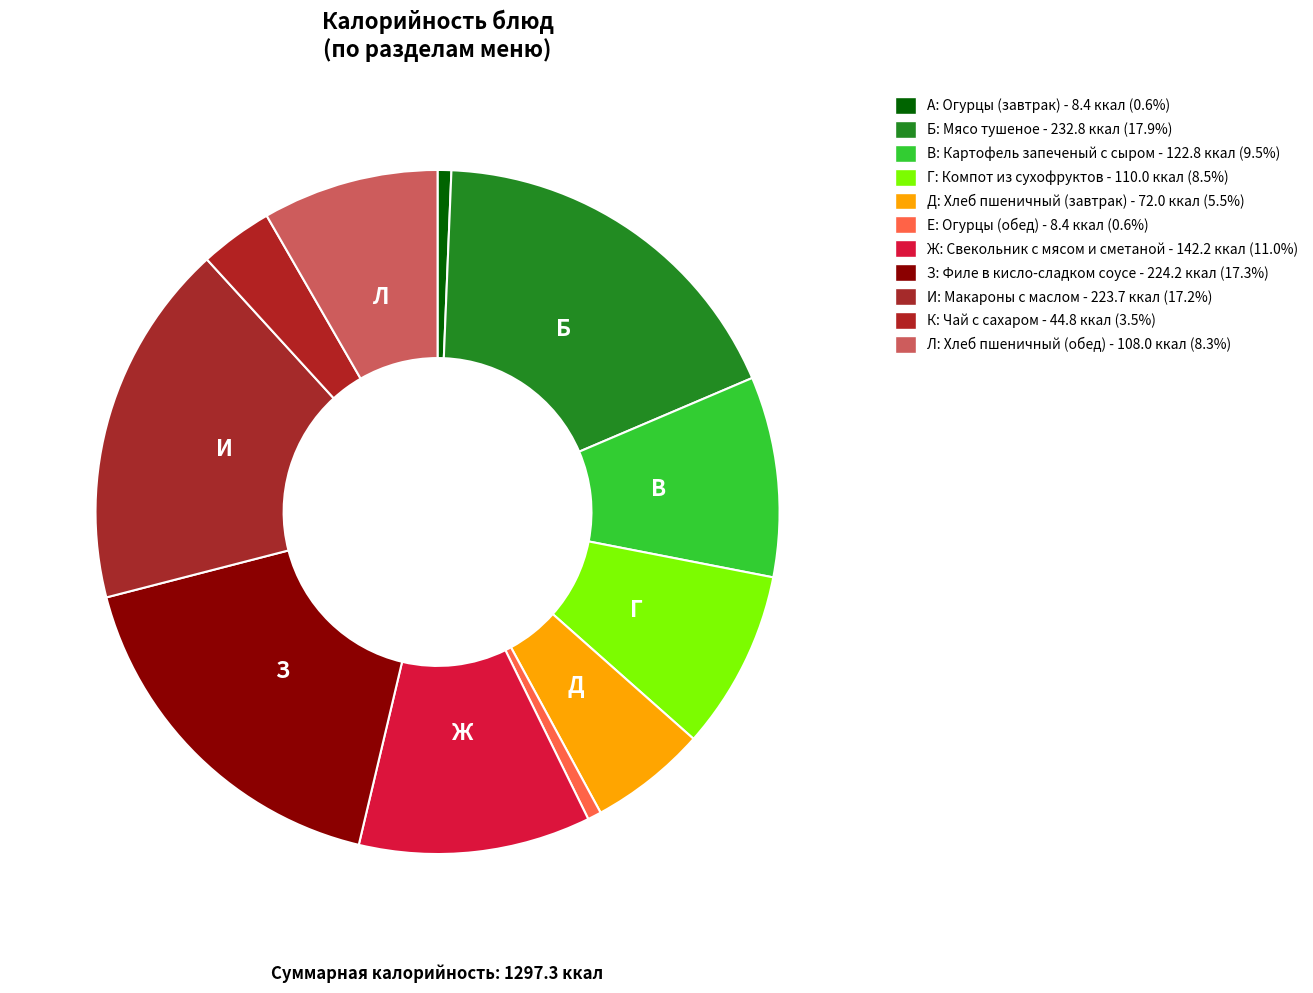

How many segments does this pie chart have?

11